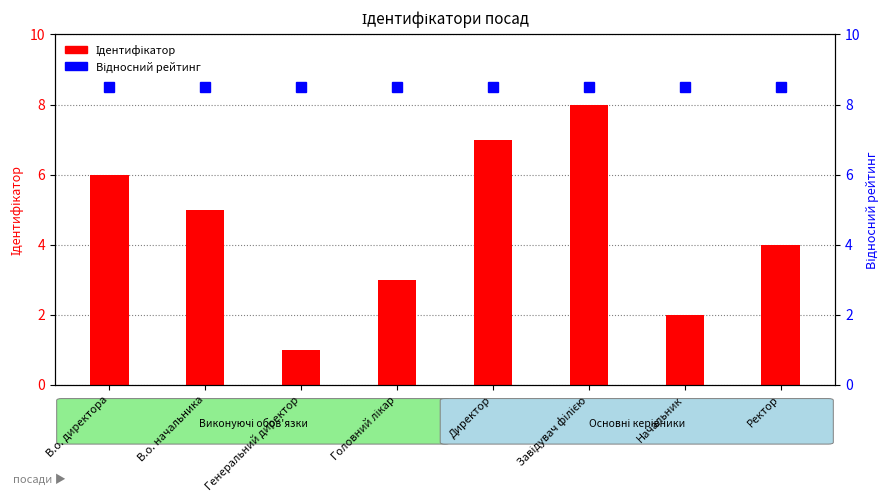

List the series in order of their overall mean, lowest first.

Ідентифікатор, Відносний рейтинг